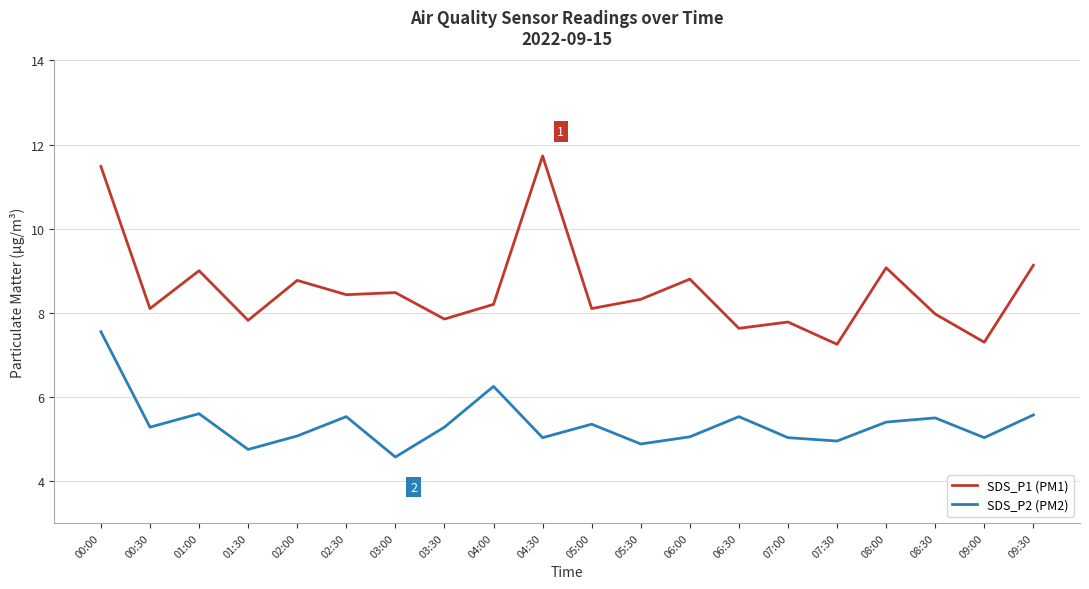

Which series has the largest total across all categories?

SDS_P1 (PM1)